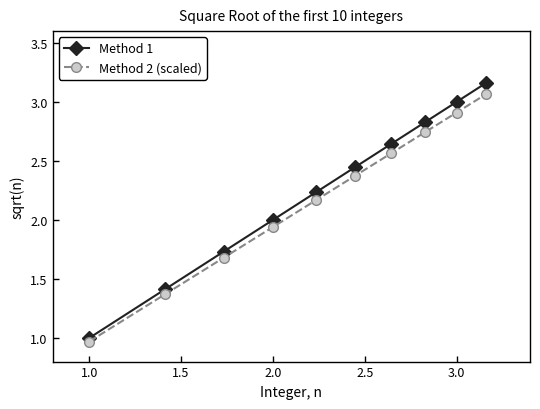

Which series has the largest range (max minus min)?

Method 1